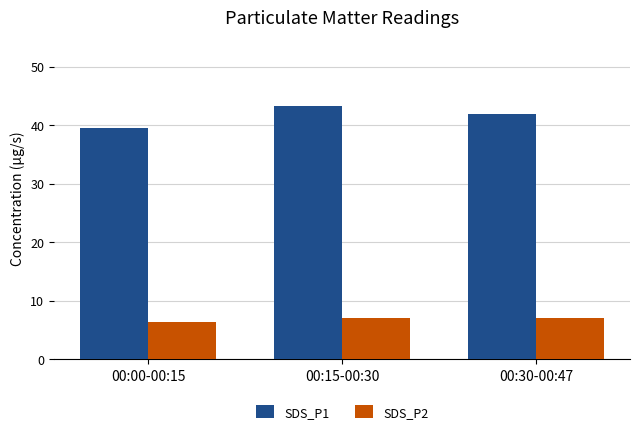

What is the minimum value shown in the chart?

6.4